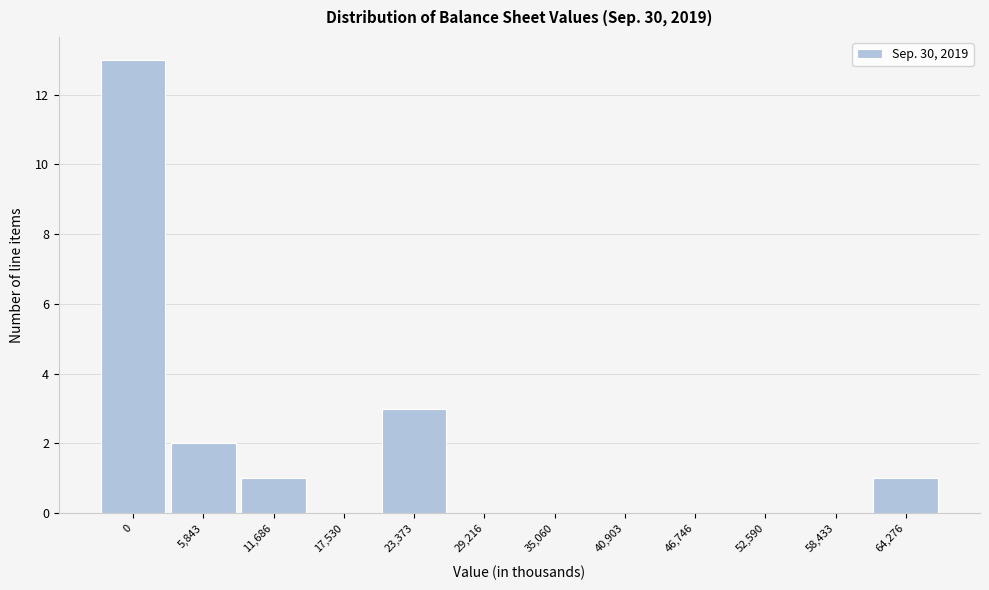

Reading left to right, transcribe all the data shown in this chart.

0=13	5,843=2	11,686=1	17,530=0	23,373=3	29,216=0	35,060=0	40,903=0	46,746=0	52,590=0	58,433=0	64,276=1